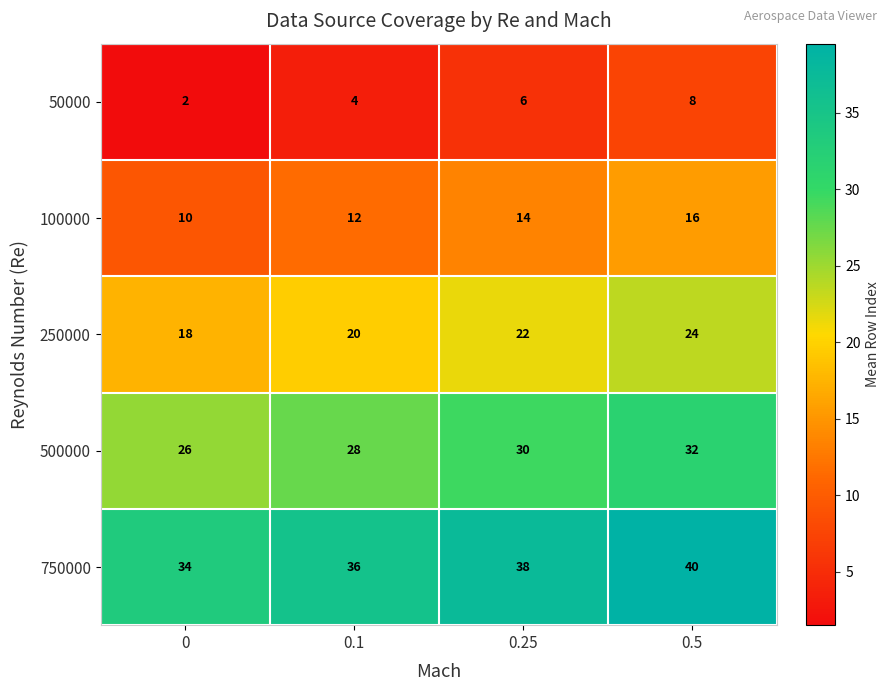

Reading left to right, extract all data points from this chart.

50000: 0=2	0.1=4	0.25=6	0.5=8
100000: 0=10	0.1=12	0.25=14	0.5=16
250000: 0=18	0.1=20	0.25=22	0.5=24
500000: 0=26	0.1=28	0.25=30	0.5=32
750000: 0=34	0.1=36	0.25=38	0.5=40